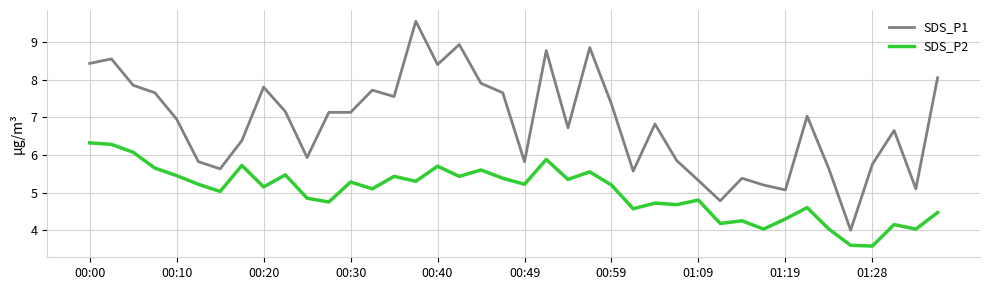

True or false: SDS_P1 and SDS_P2 intersect in this chart.

False